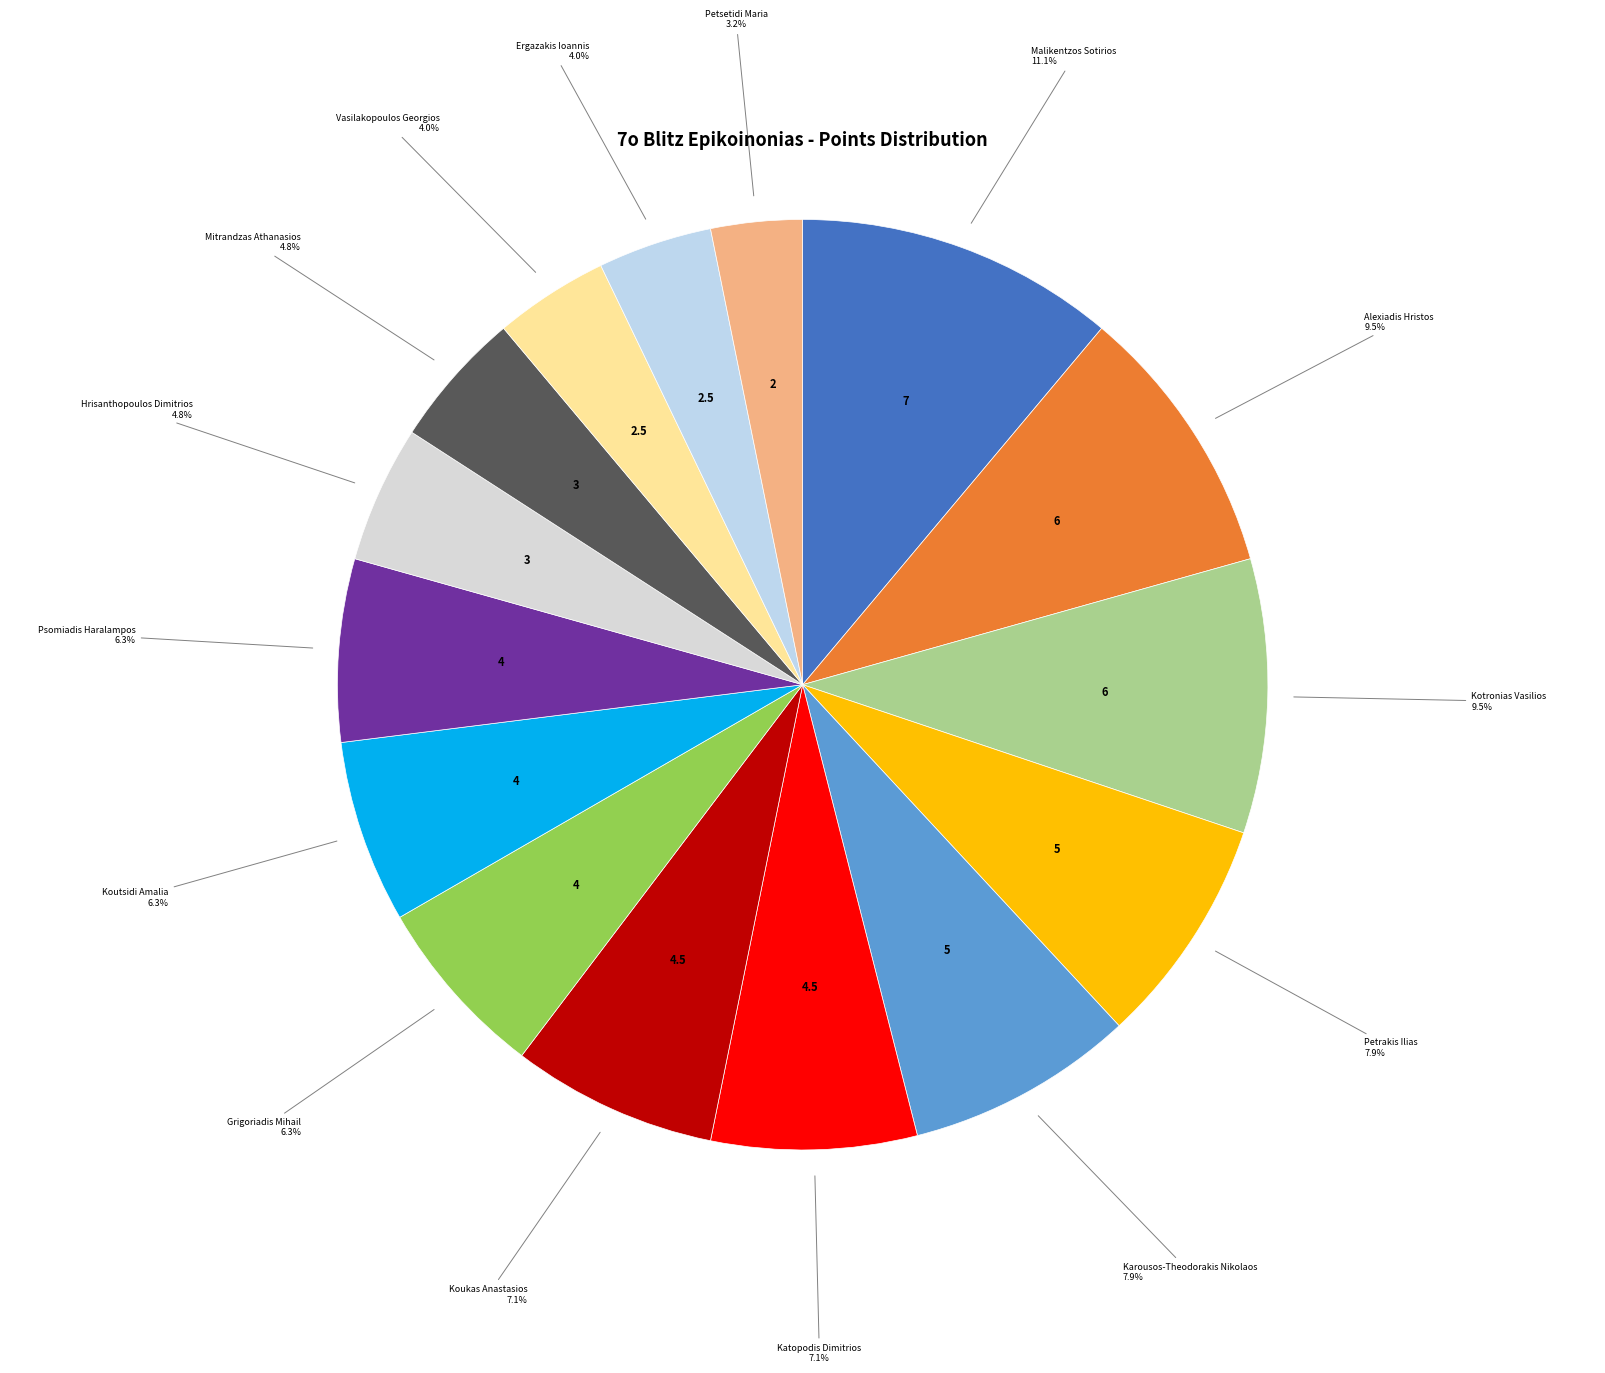

Does any single category account for the majority?

No